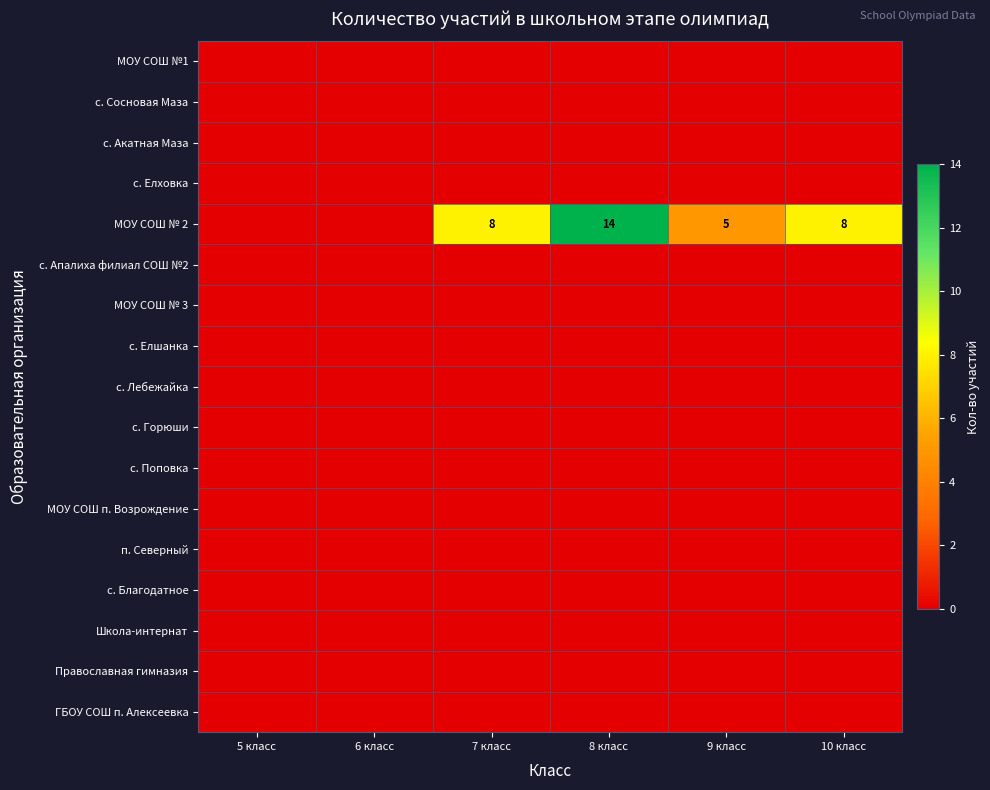

Which series has the largest total across all categories?

МОУ СОШ № 2